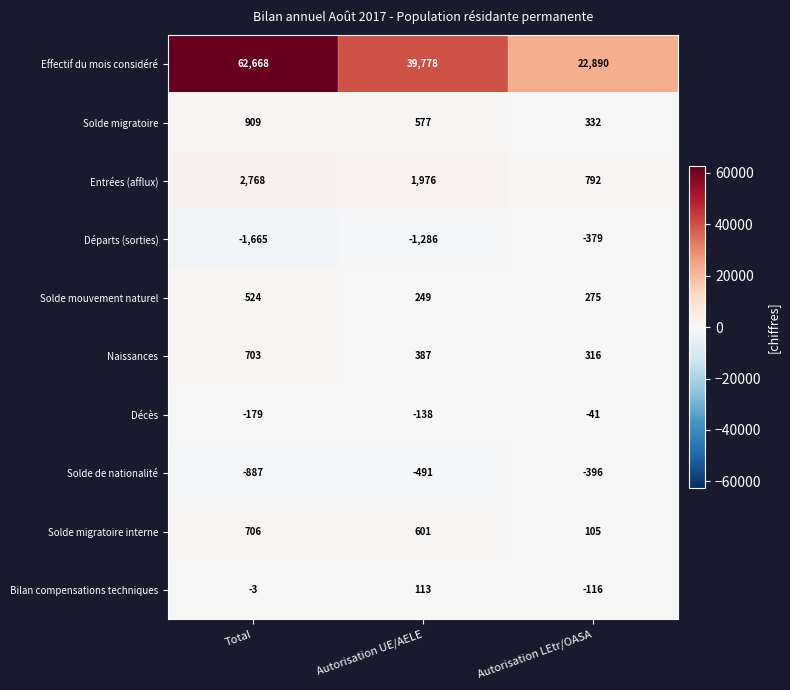

At which category is the sum across all series the highest?

Total